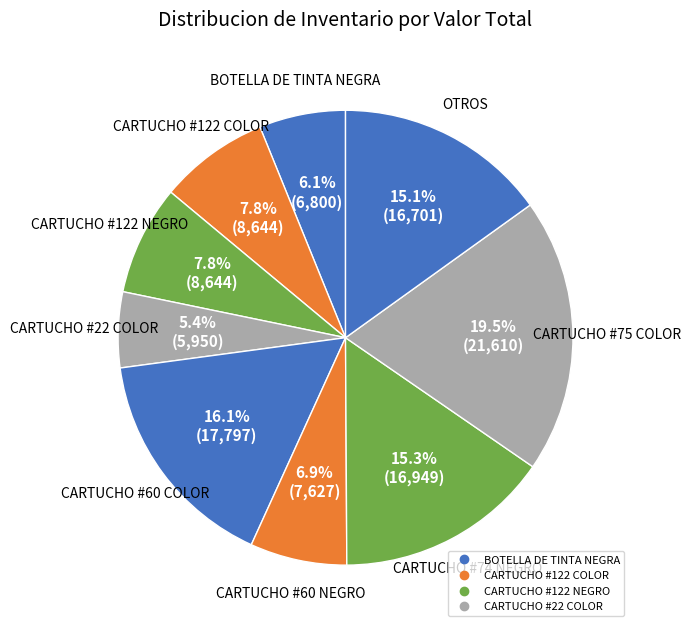

Count the number of slices in the pie.

9